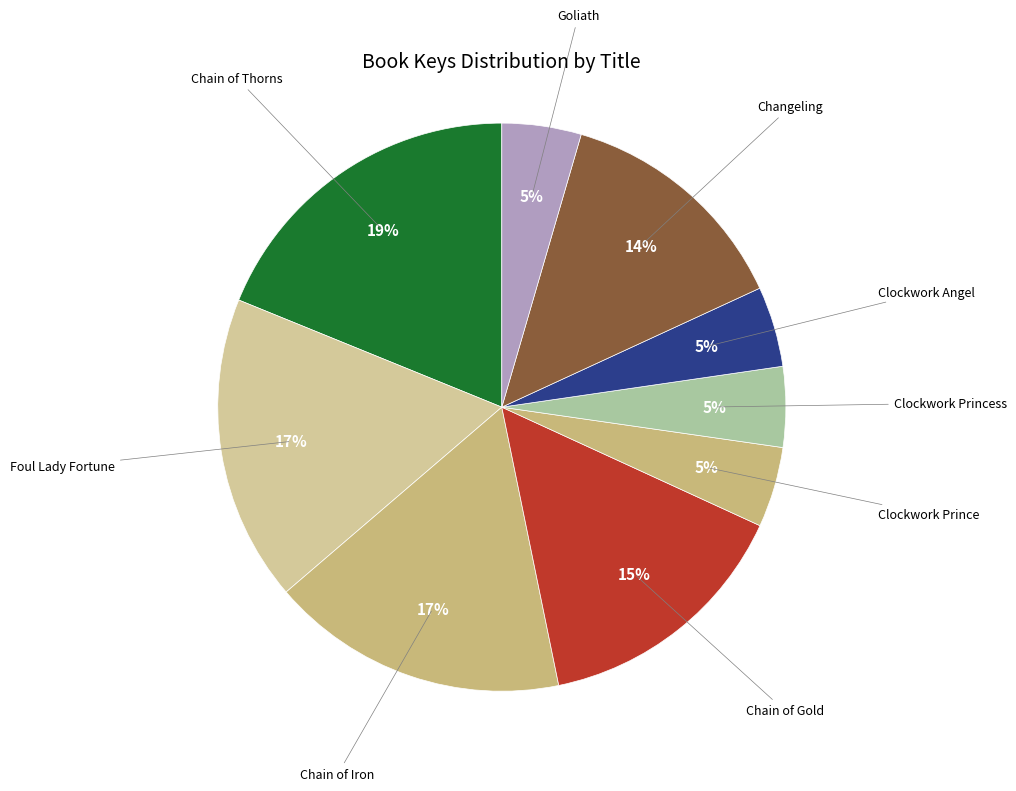

What is the smallest slice in the pie chart?

Goliath